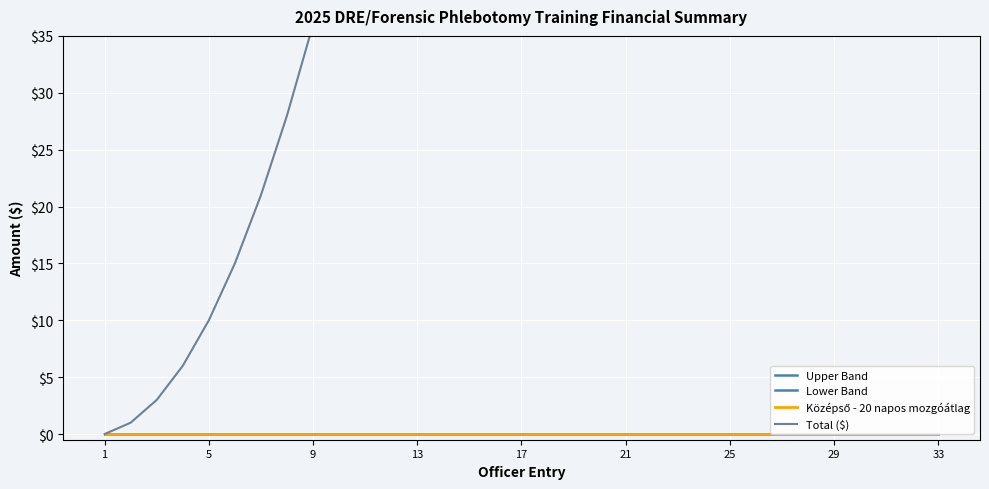

What is the sum of all Total ($) values?

5984